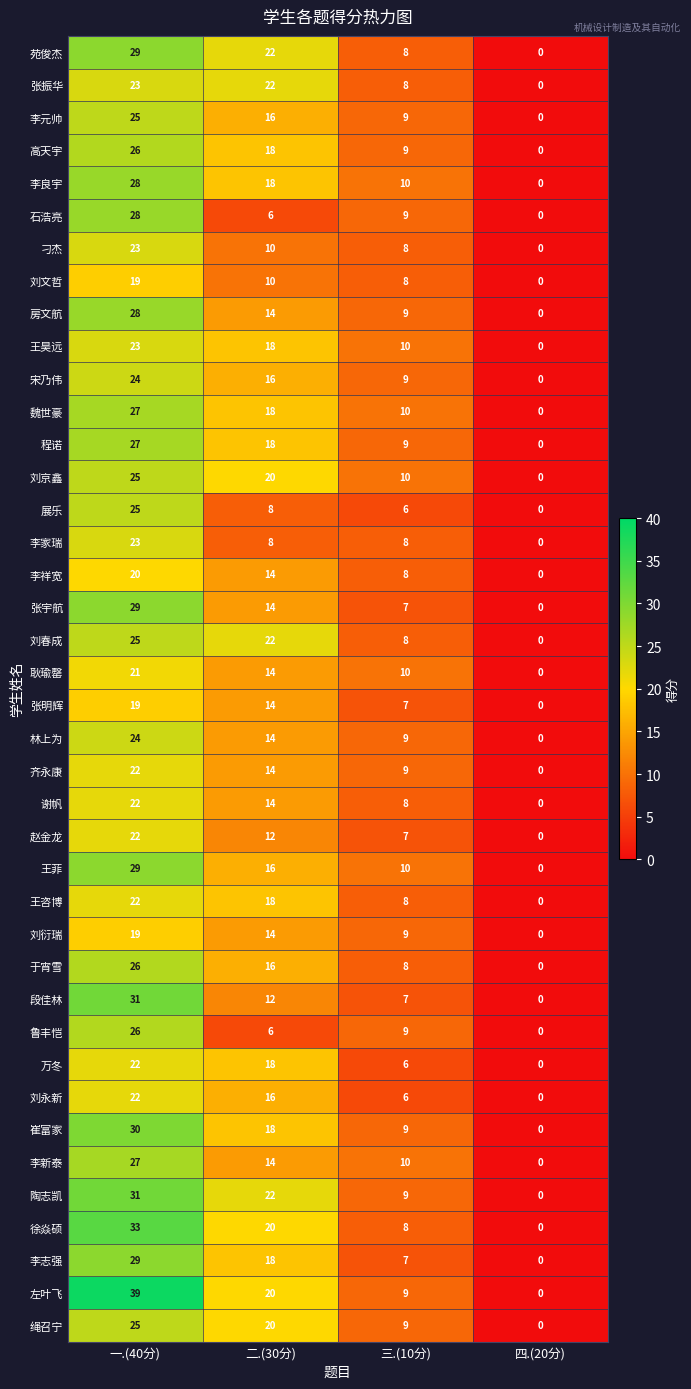

Which series has the largest range (max minus min)?

左叶飞